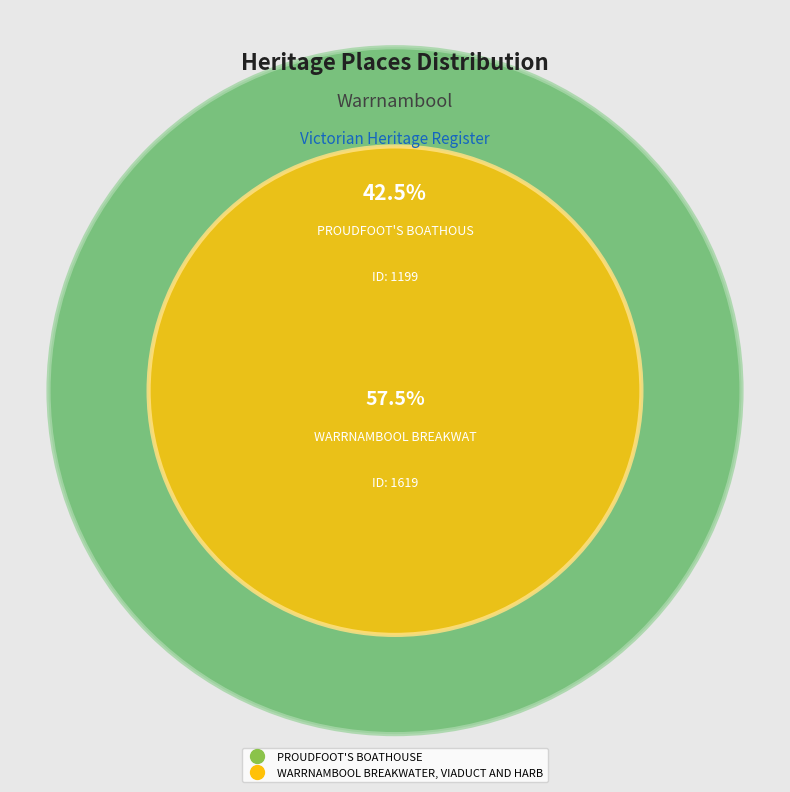

What is the change in value from PROUDFOOT'S BOATHOUSE to WARRNAMBOOL BREAKWATER, VIADUCT AND HARBOUR?

+420